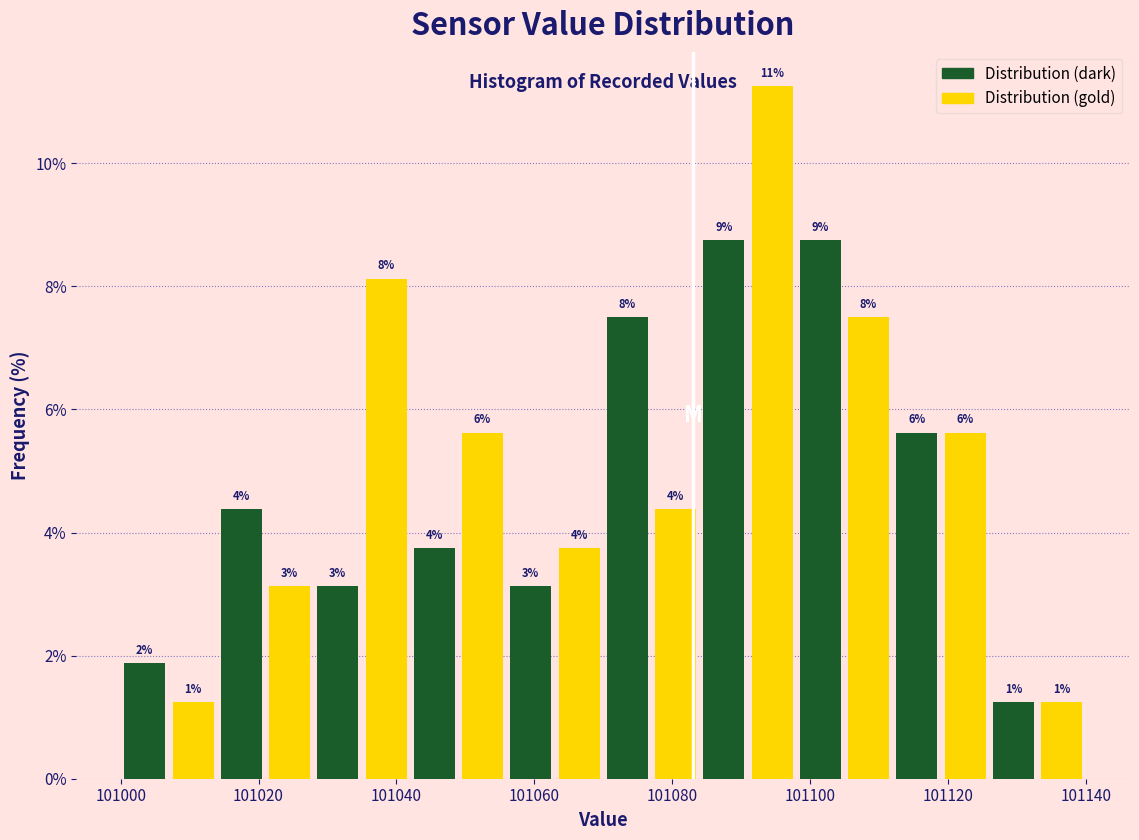

Around what value on the x-axis is the tallest bar? Give the approximate position of its centre, as read against the axis.

101094